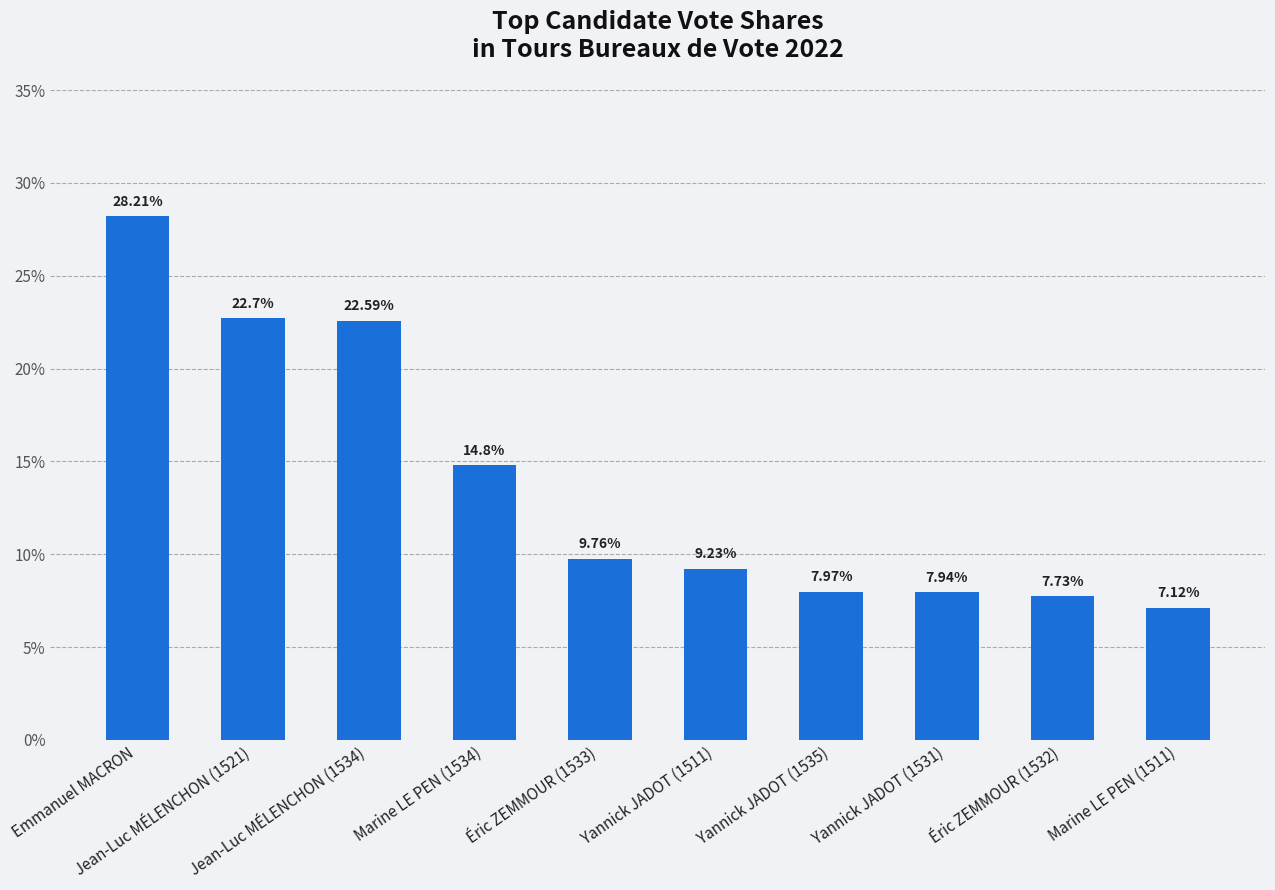

What is the approximate value at Emmanuel MACRON?

28.2